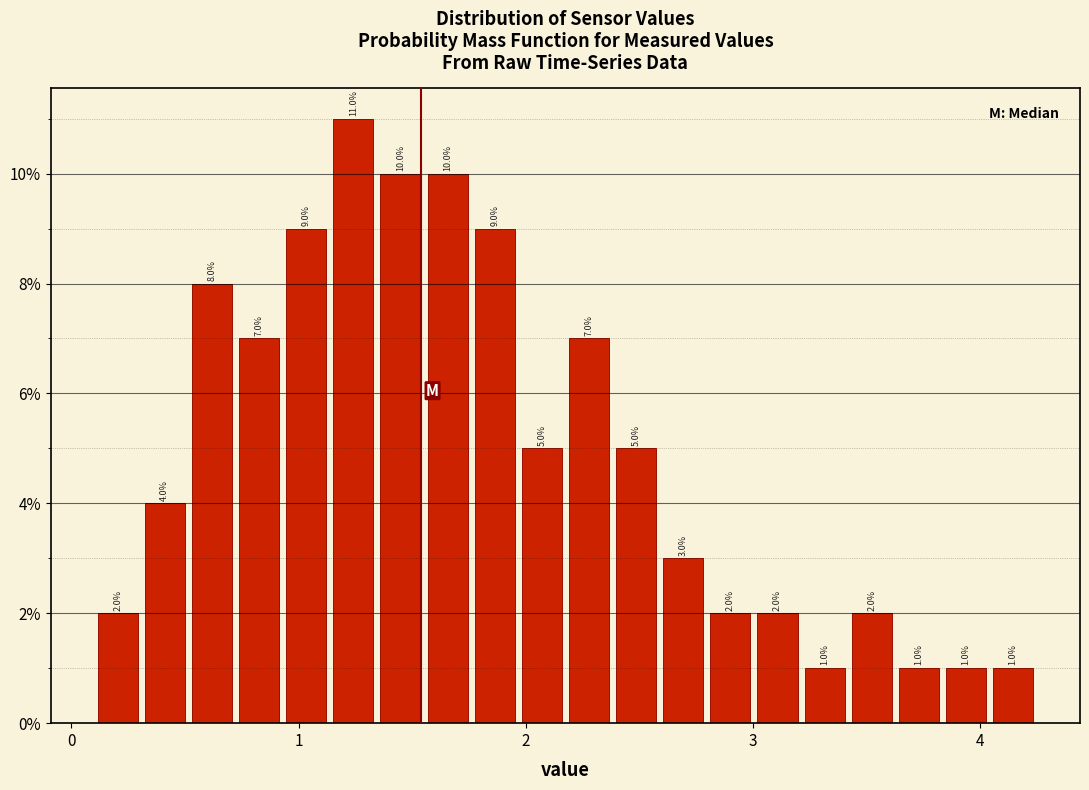

Around what value on the x-axis is the tallest bar? Give the approximate position of its centre, as read against the axis.

1.2